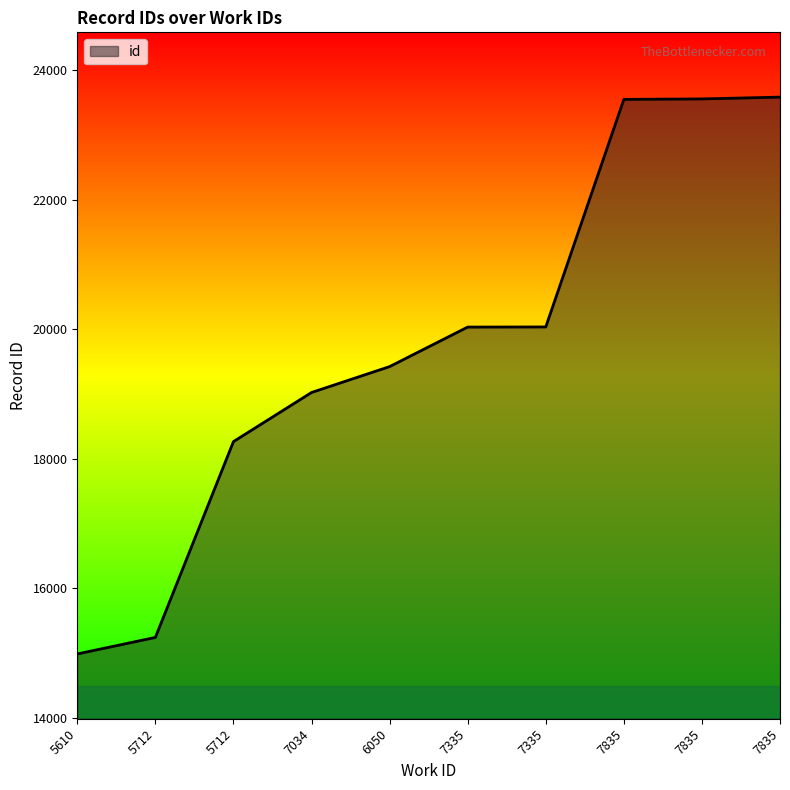

What is the difference between the maximum and minimum values?

8596